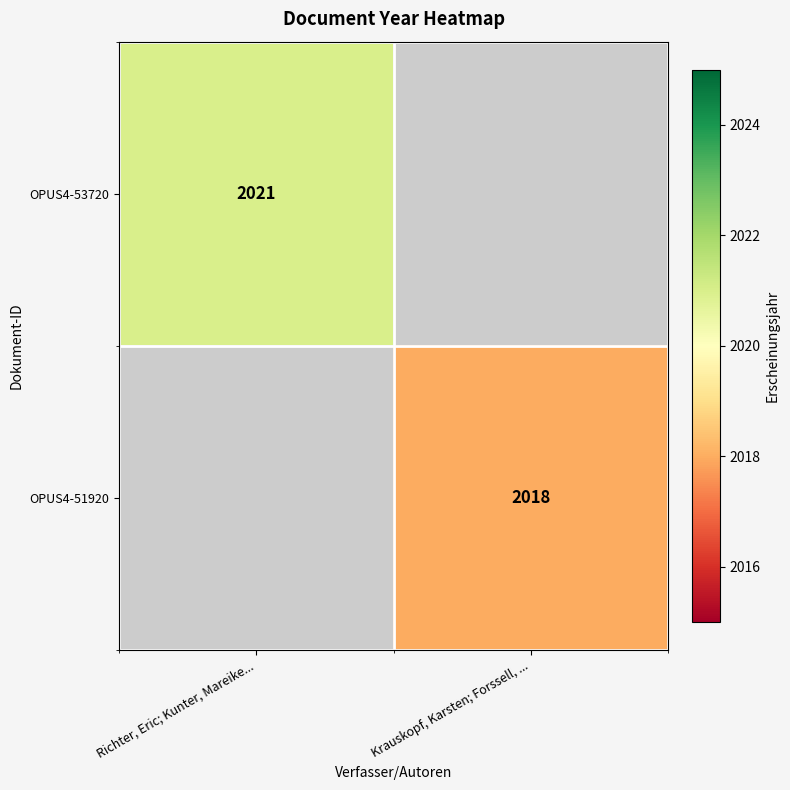

What is the total value across all series at Richter, Eric; Kunter, Mareike...?

2021